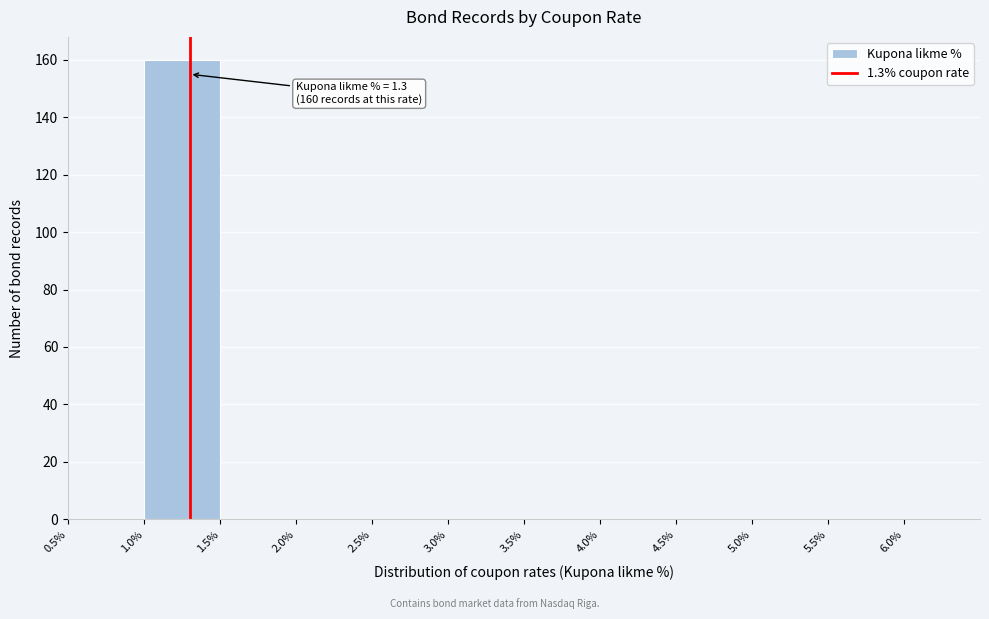

Over which range of the x-axis is the bar tallest?

1.0% to 1.5%